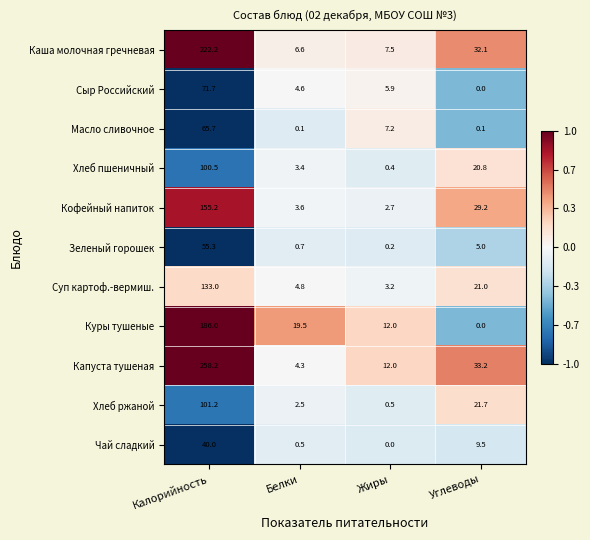

How many series are shown in this chart?

11